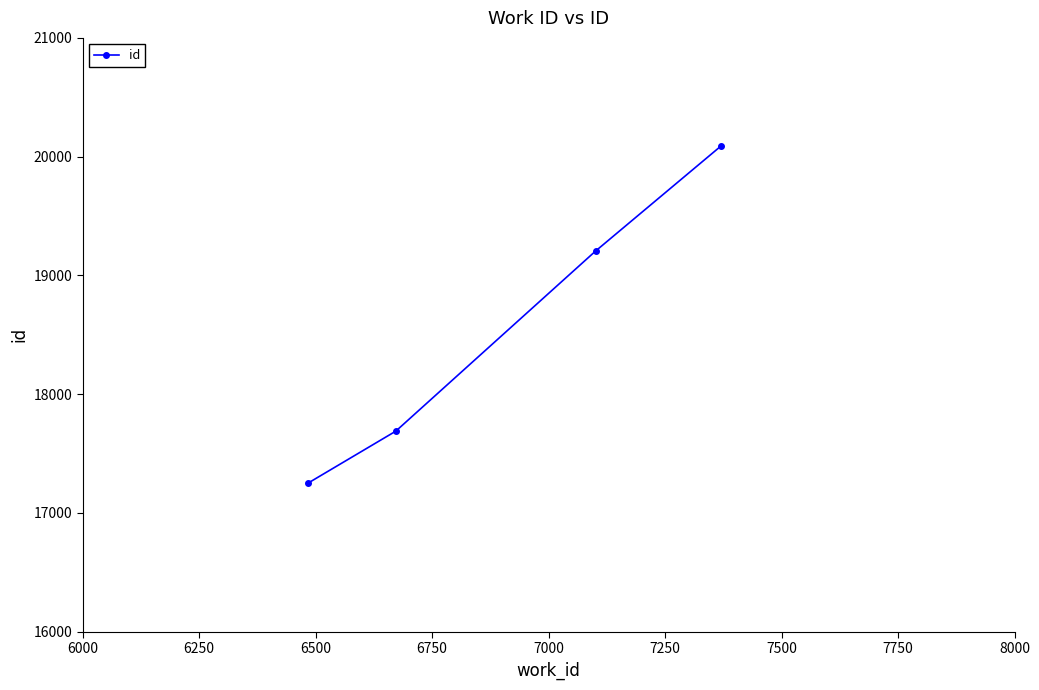

What is the maximum value shown in the chart?

20093